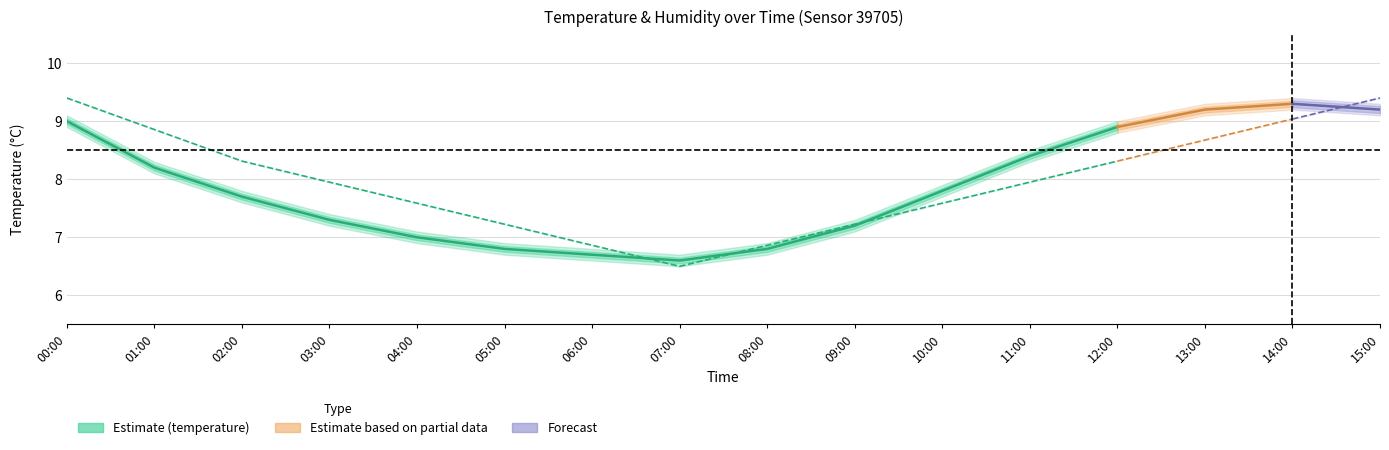

List the labels in order of value, largest first.

00:00, 12:00, 11:00, 01:00, 10:00, 02:00, 03:00, 09:00, 04:00, 05:00, 08:00, 06:00, 07:00